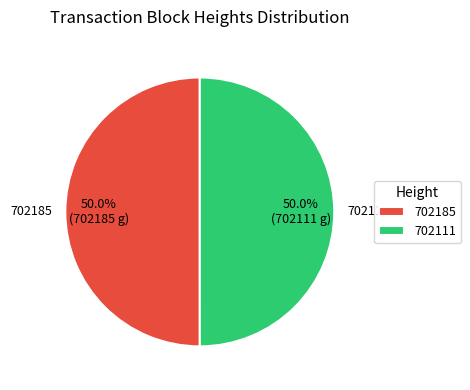

What percentage do 702185 and 702111 together represent?

100.0%